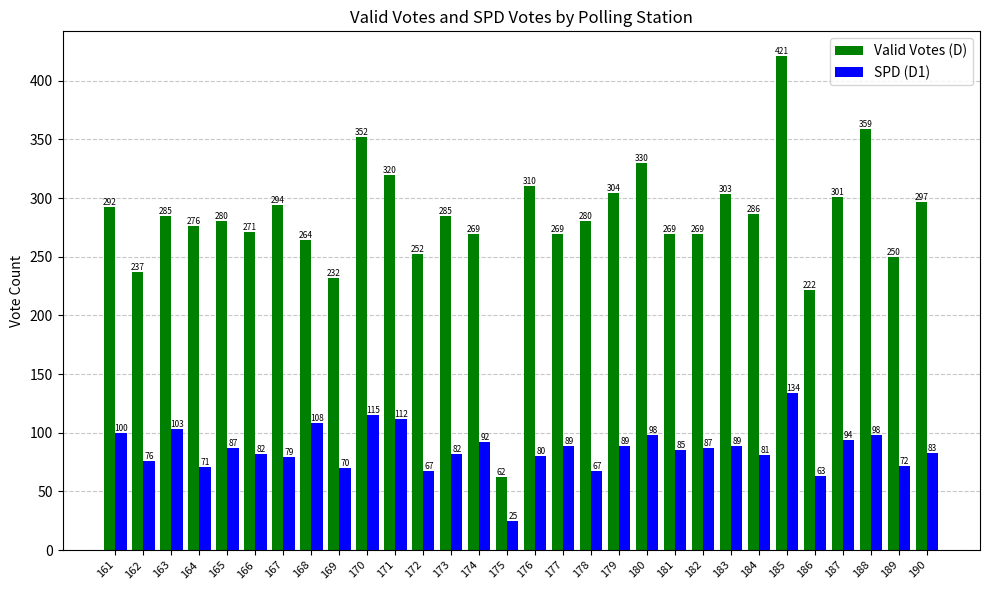

At how many categories does at least one series exceed 148?

29